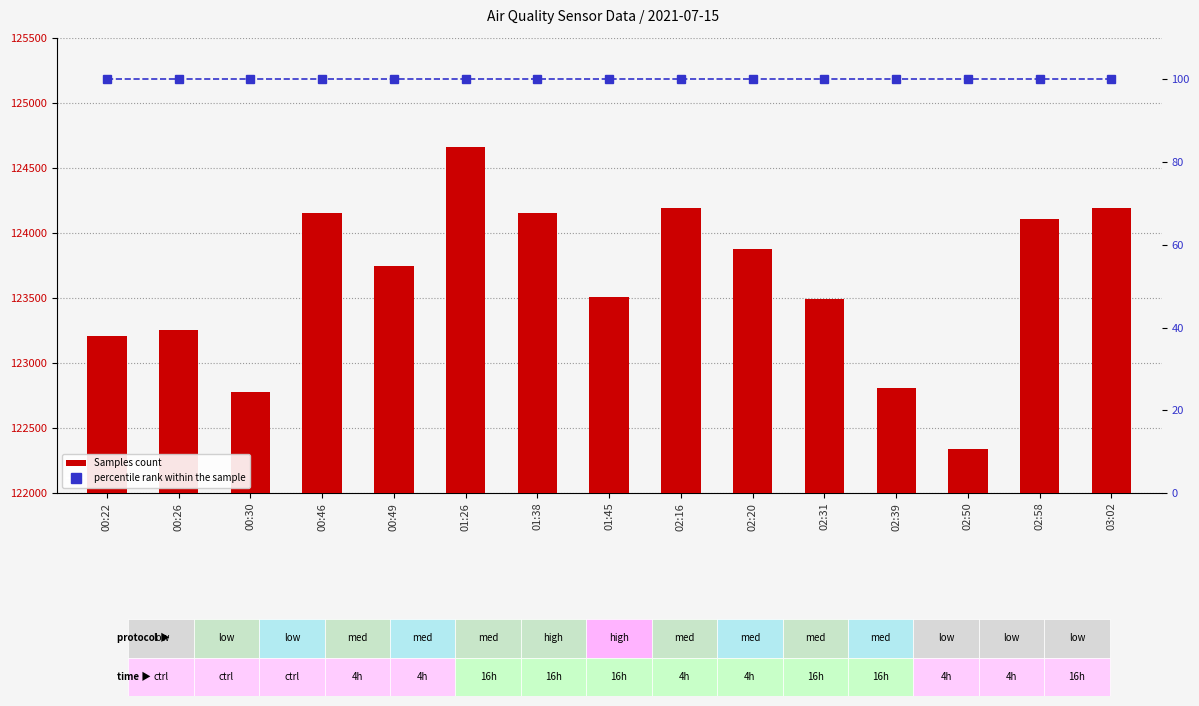

Reading left to right, what are all the values shown in this chart?

Samples: 00:22=123211	00:26=123253	00:30=122776	00:46=124152	00:49=123746	01:26=124662	01:38=124154	01:45=123507	02:16=124194	02:20=123879	02:31=123495	02:39=122804	02:50=122336	02:58=124110	03:02=124193
percentile rank within the sample: 00:22=100	00:26=100	00:30=100	00:46=100	00:49=100	01:26=100	01:38=100	01:45=100	02:16=100	02:20=100	02:31=100	02:39=100	02:50=100	02:58=100	03:02=100